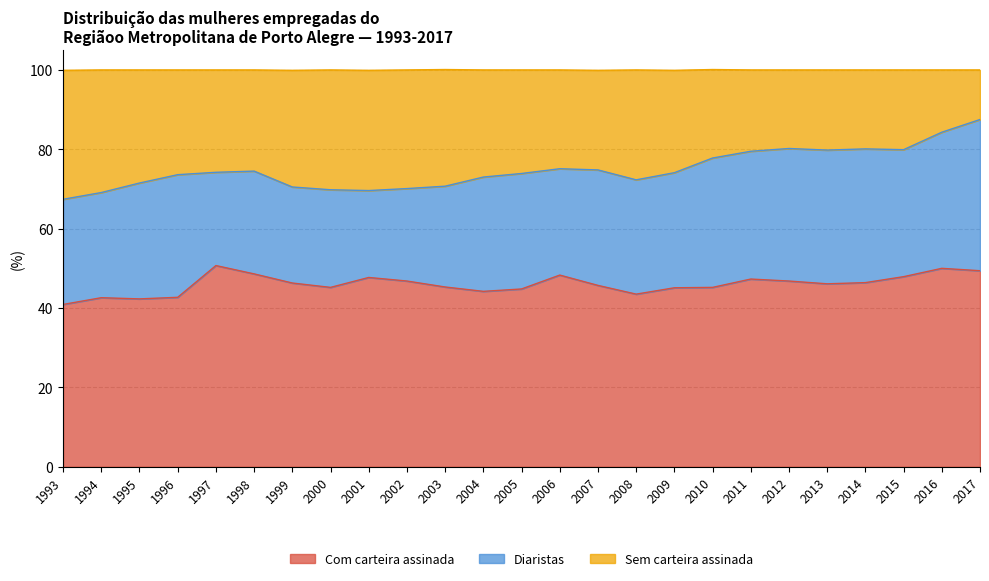

What is the lowest value of the Com carteira assinada series?

40.9